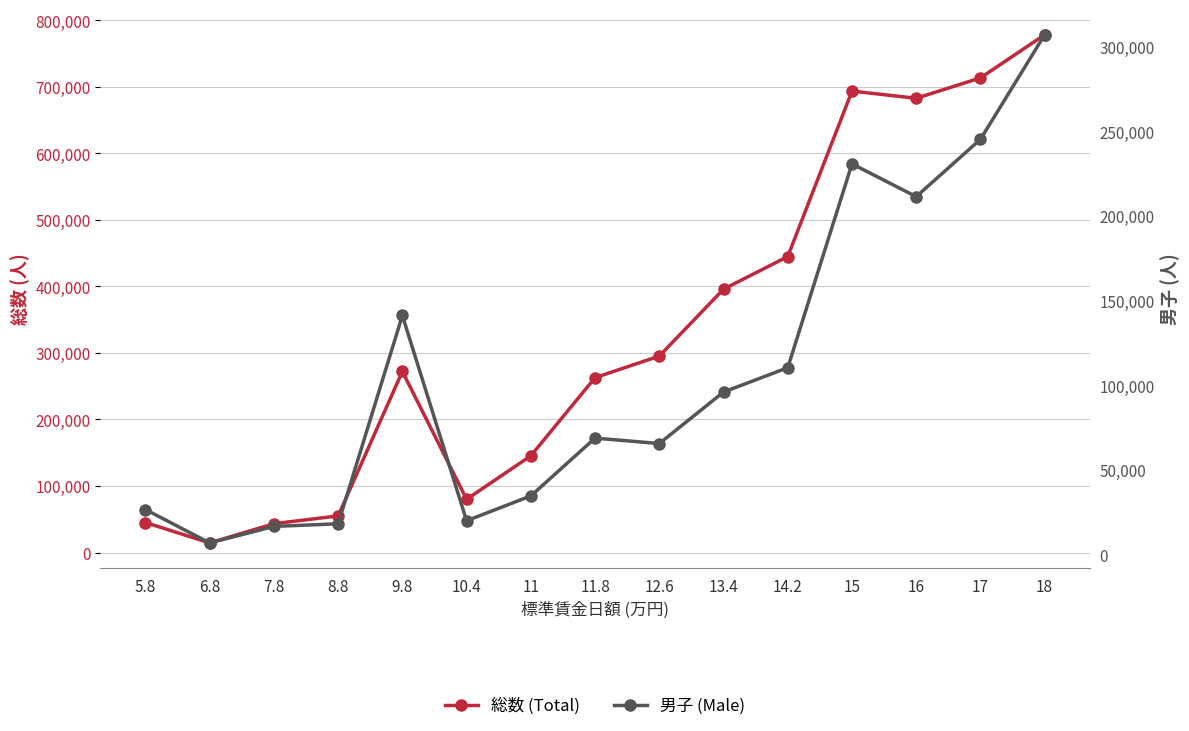

What is the difference between the maximum and second lowest values in the 総数 (Total) series?

735083